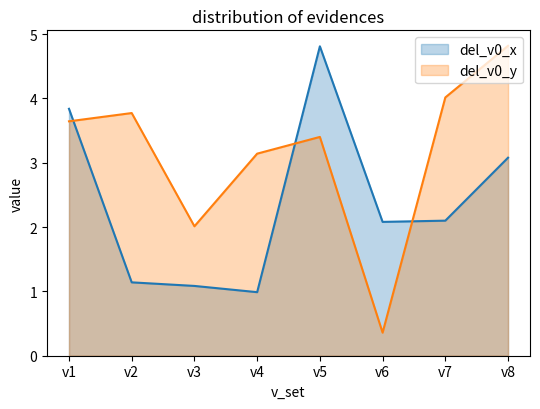

What are all the series names shown in the legend?

del_v0_x, del_v0_y